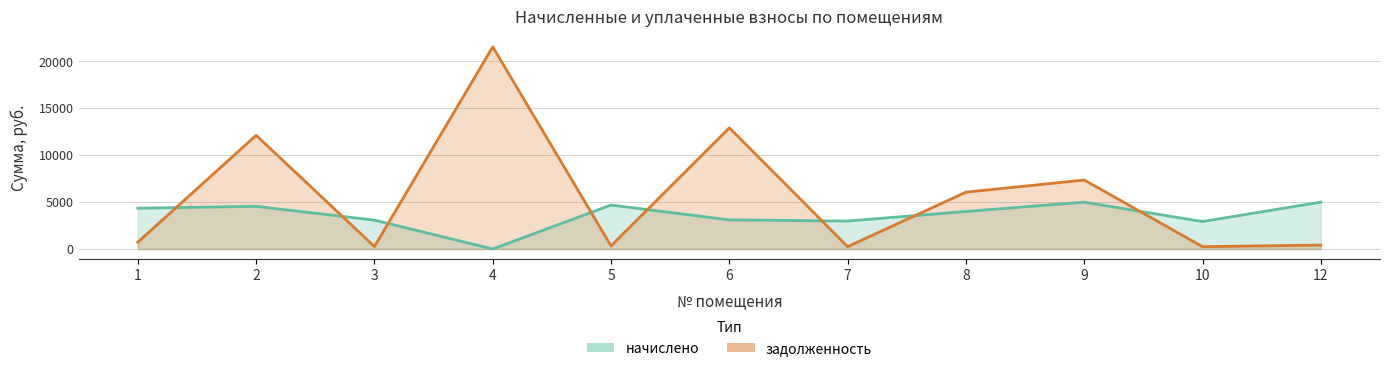

How many lines are shown in the chart?

1